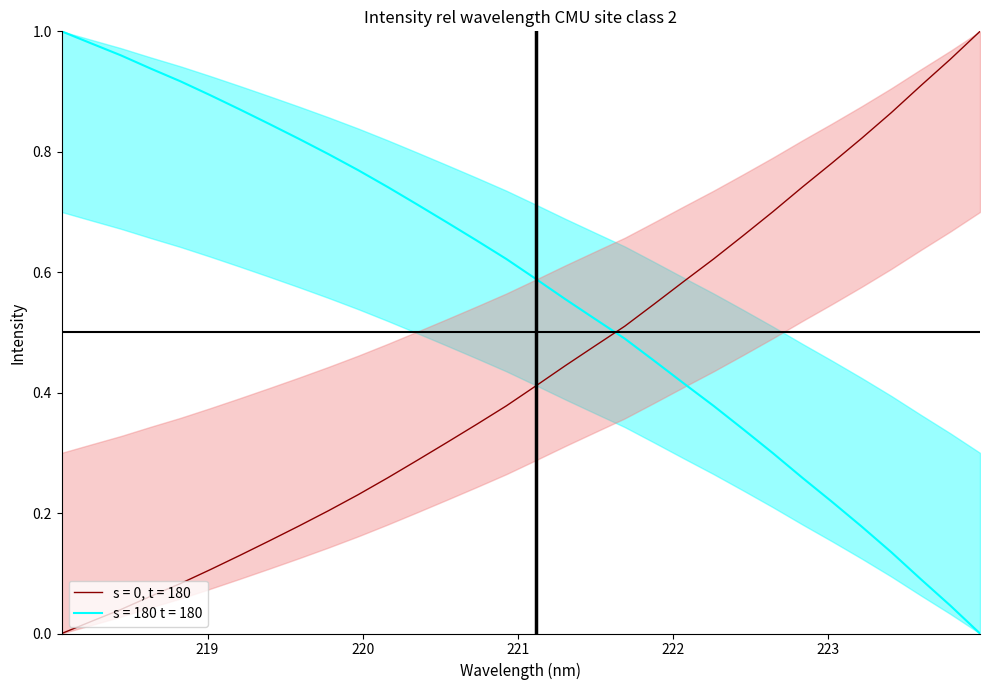

What position from the right is 221.4993?

14